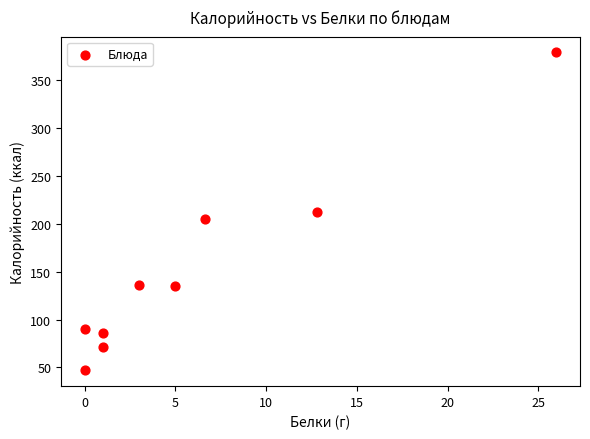

What is the average Y value?

151